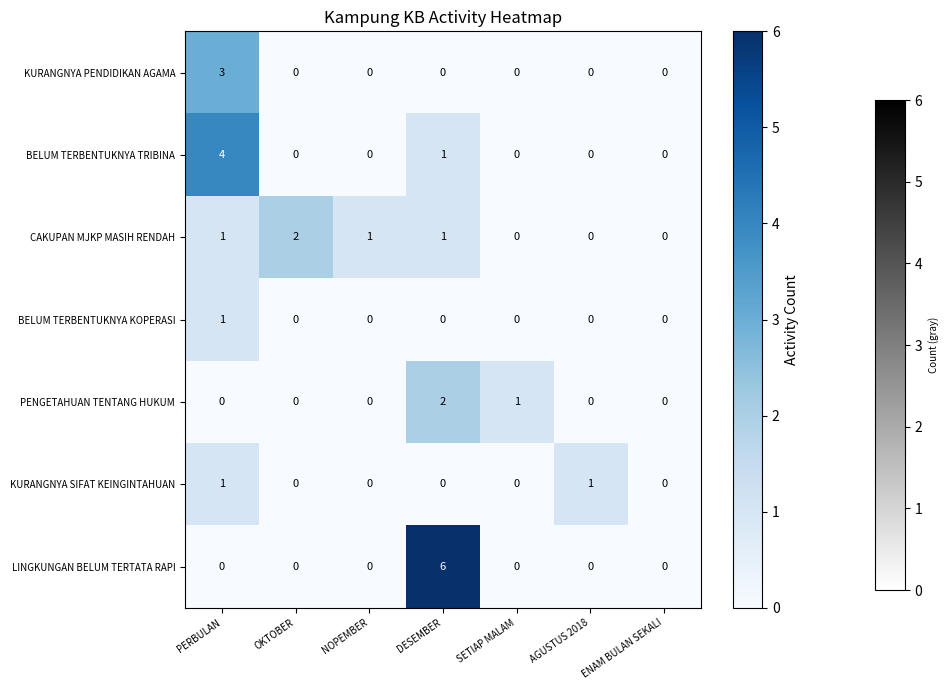

Which series has the widest spread of values?

LINGKUNGAN BELUM TERTATA RAPI